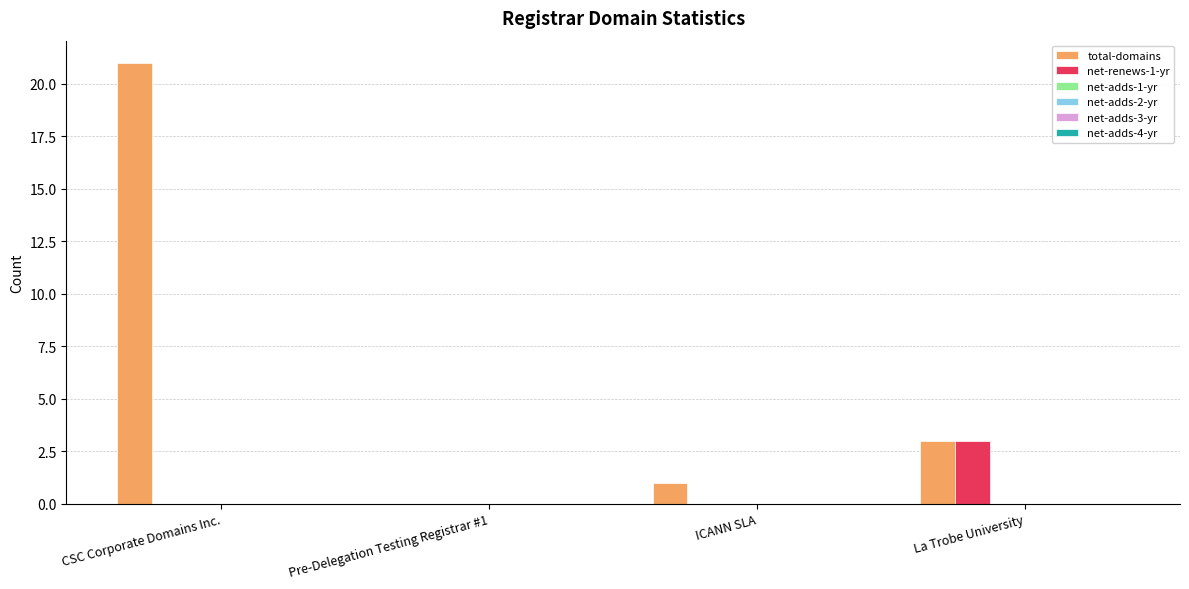

What is the maximum value shown in the chart?

21